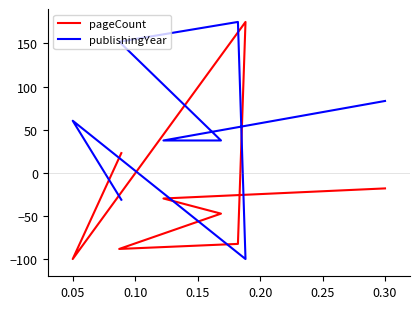

What is the average value of the pageCount series?

-21.0